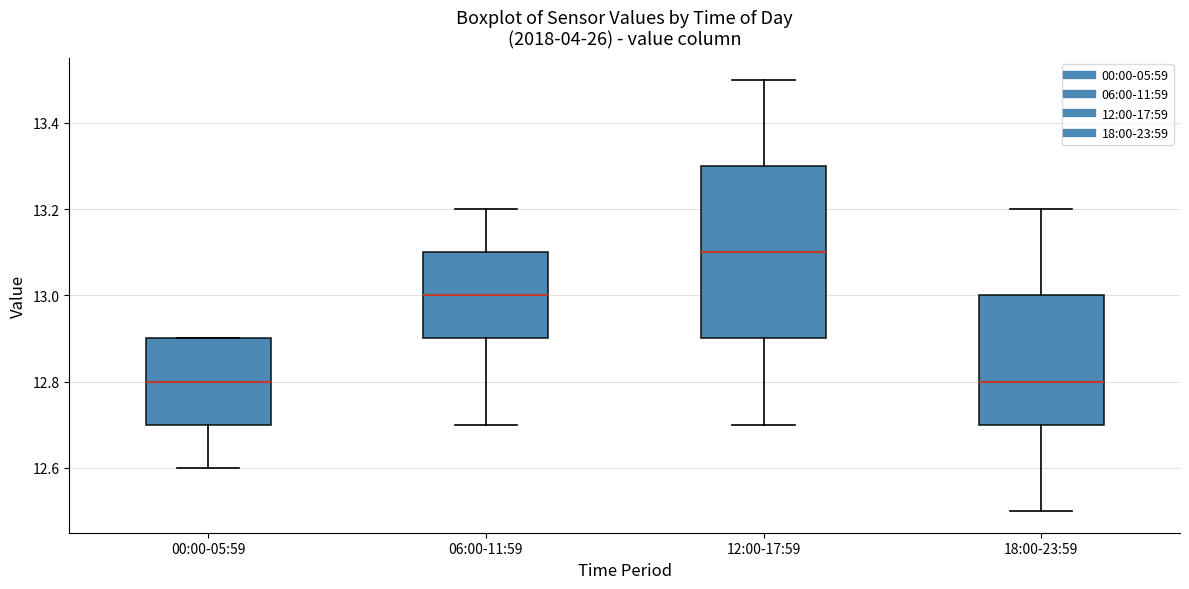

Which box is the tallest, from its lower edge to its upper edge?

12:00-17:59